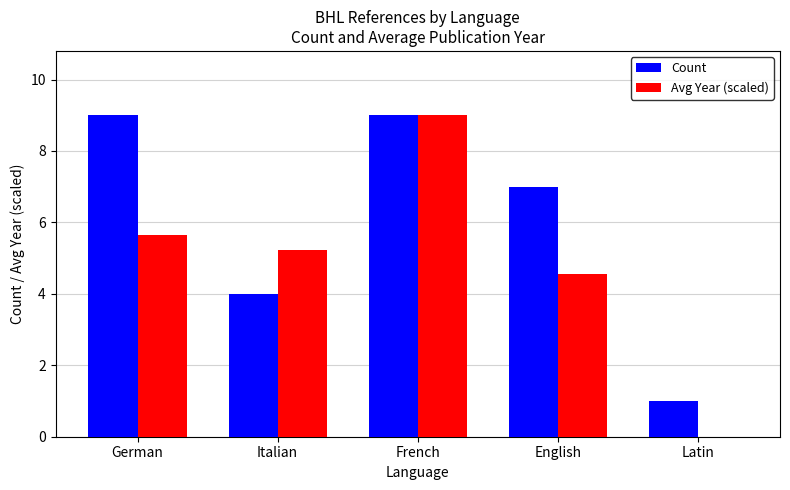

What are all the series names shown in the legend?

Count, Avg Year (scaled)